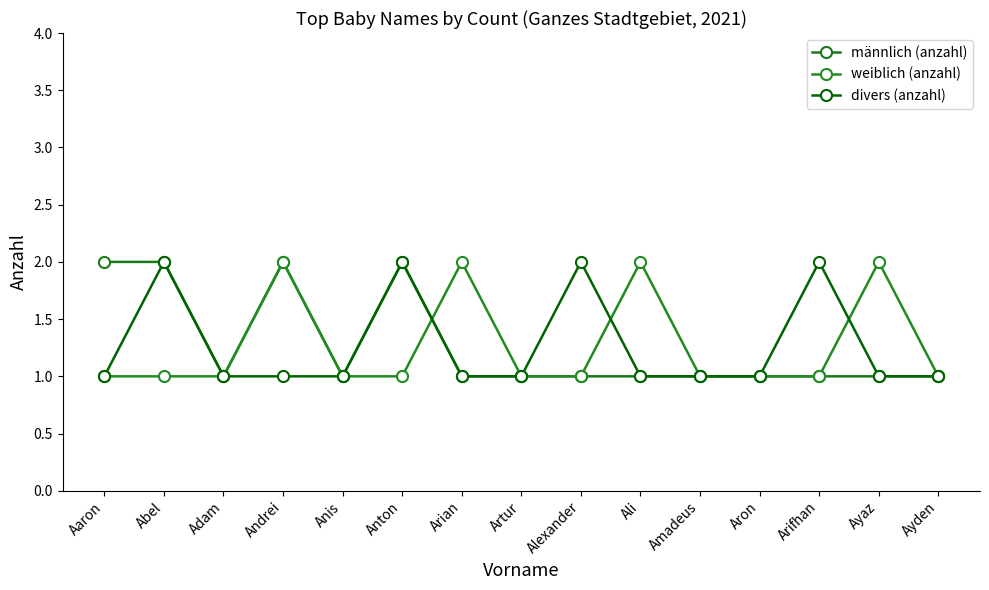

What is the label of the 9th point from the left?

Alexander